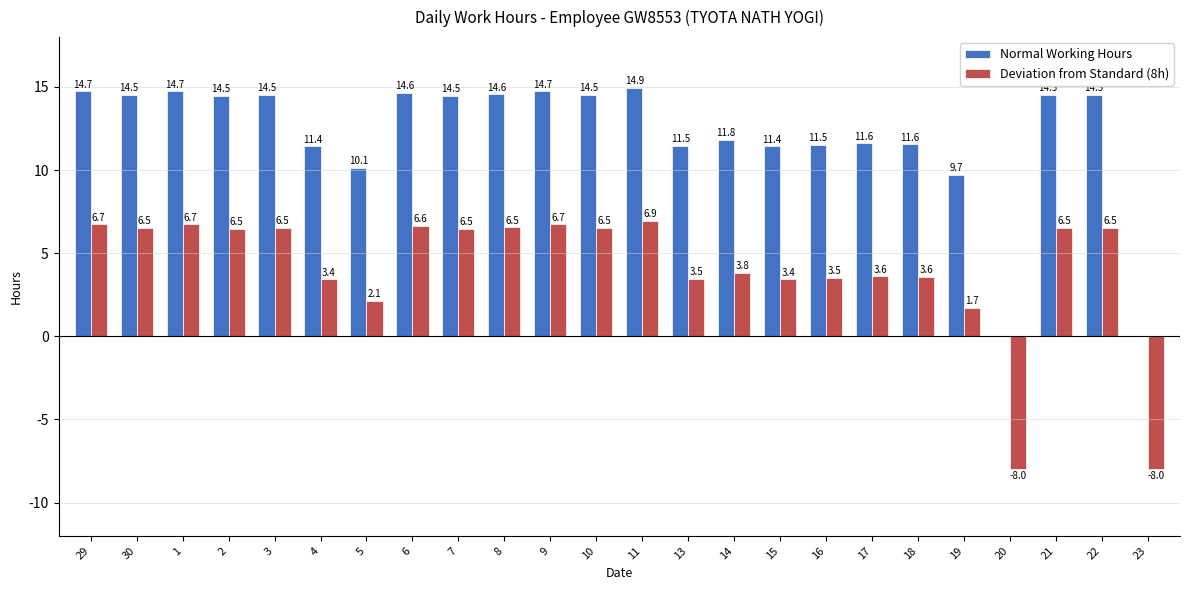

Is the value of Deviation from Standard (8h) at 29 greater than the value of Normal Working Hours at 19?

No